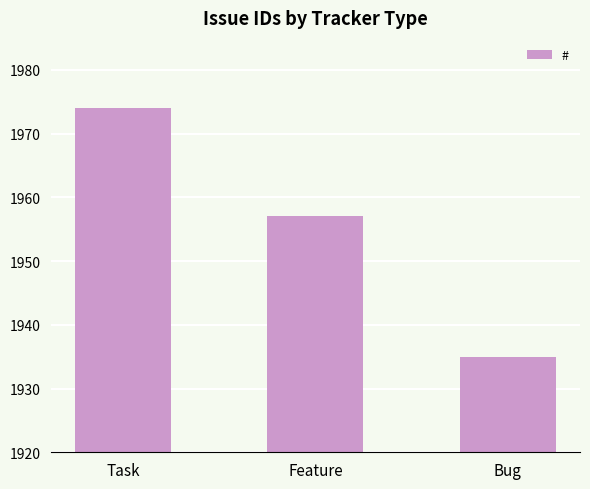

The chart shows a value of 1974 at Task. True or false?

True